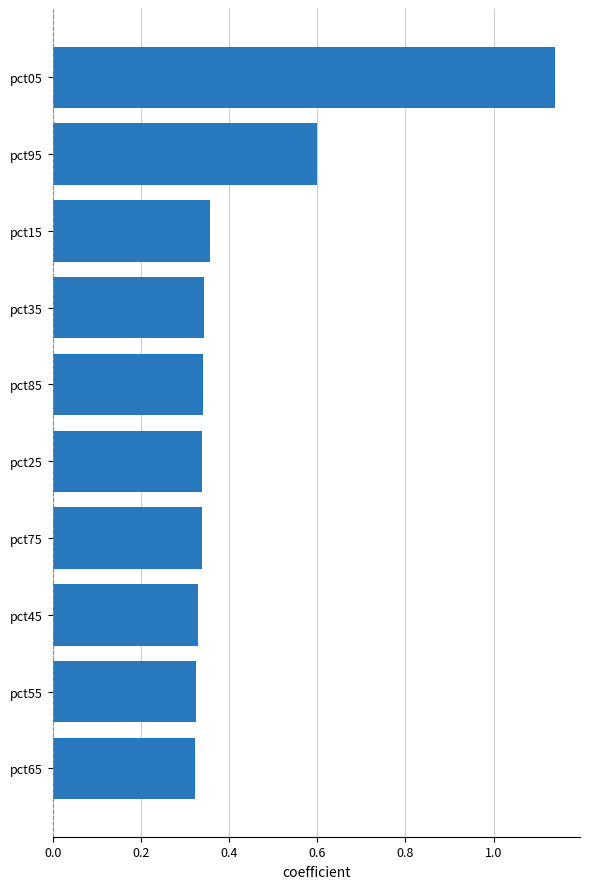

Which category has the highest value across all series?

pct05